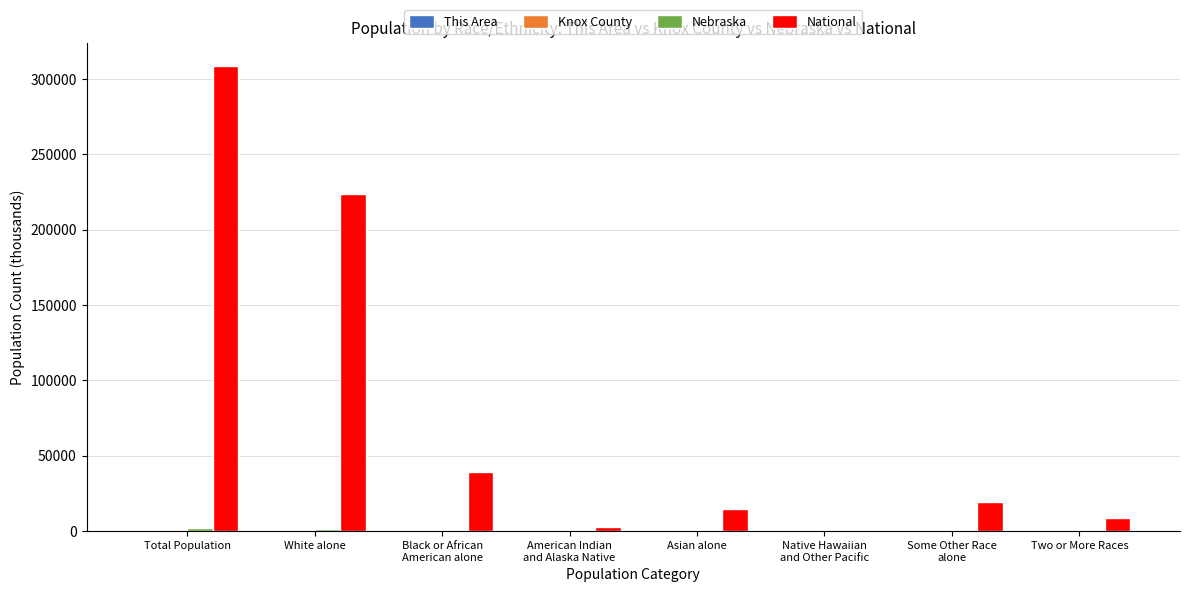

What is the sum of all National values?

617491.1